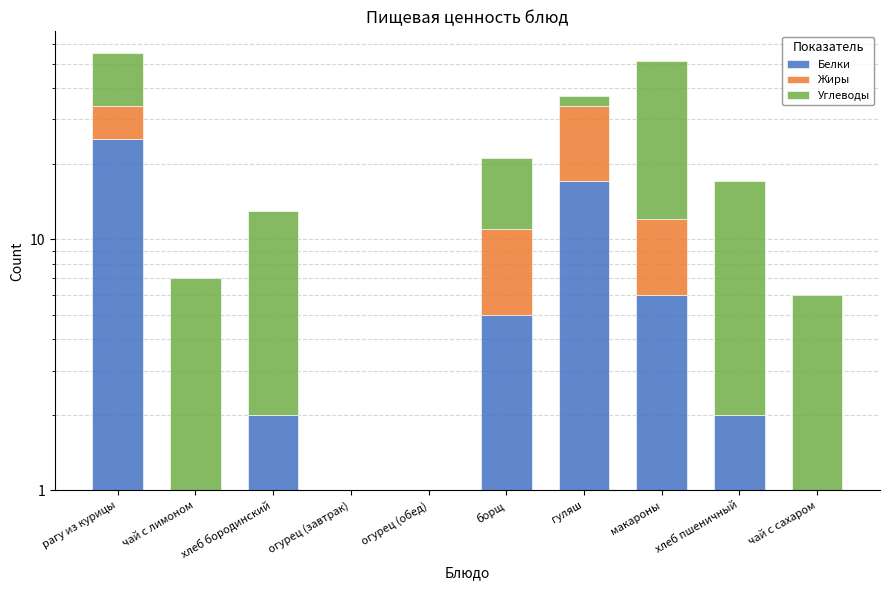

At which category is the sum across all series the highest?

рагу из курицы